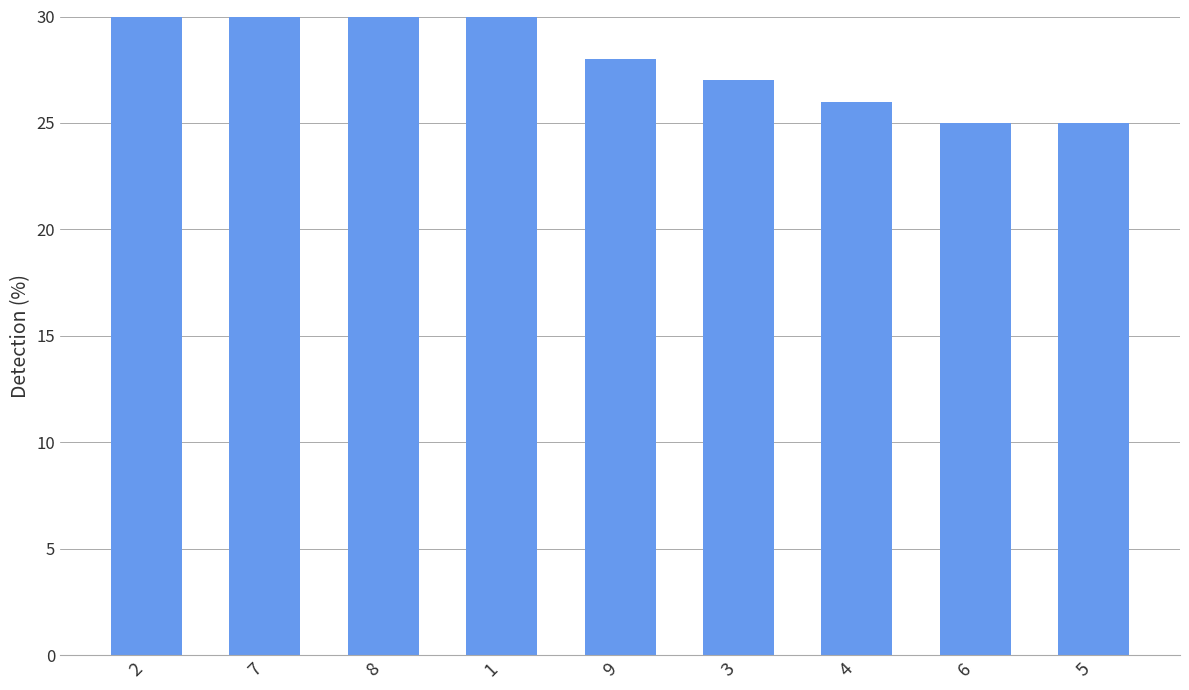

List the labels in order of value, smallest first.

6, 5, 4, 3, 9, 8, 1, 7, 2